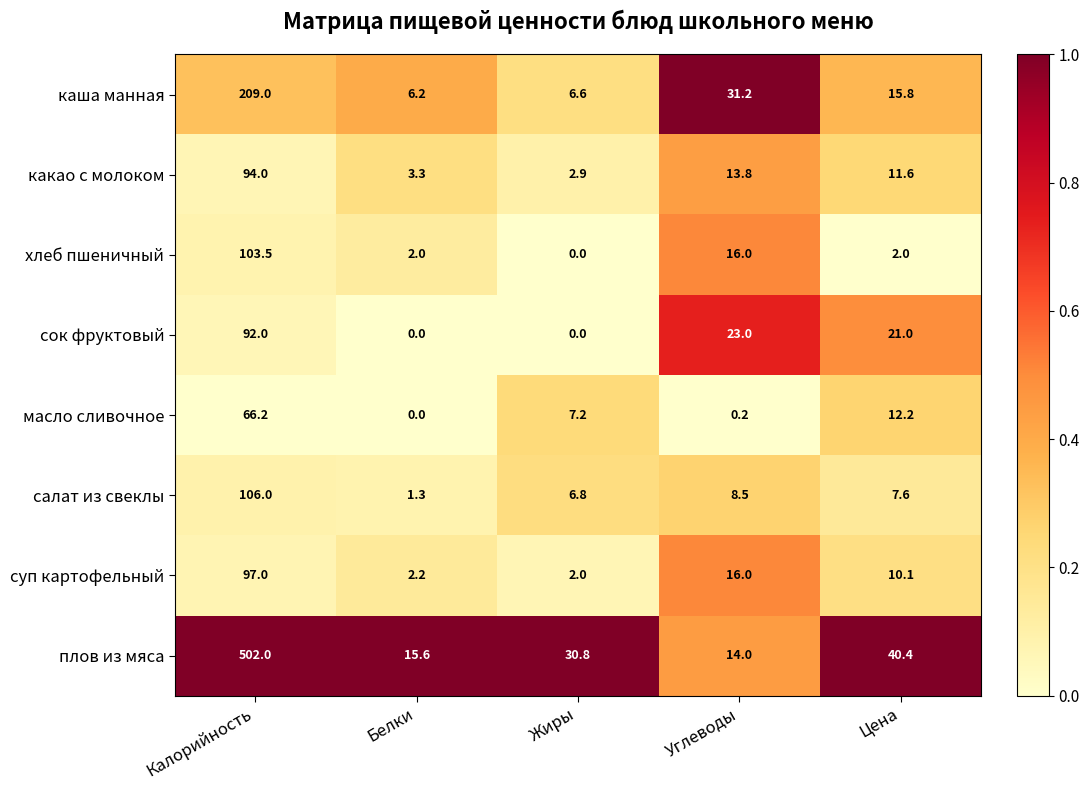

Is it true that суп картофельный equals 97.0 at Калорийность?

True